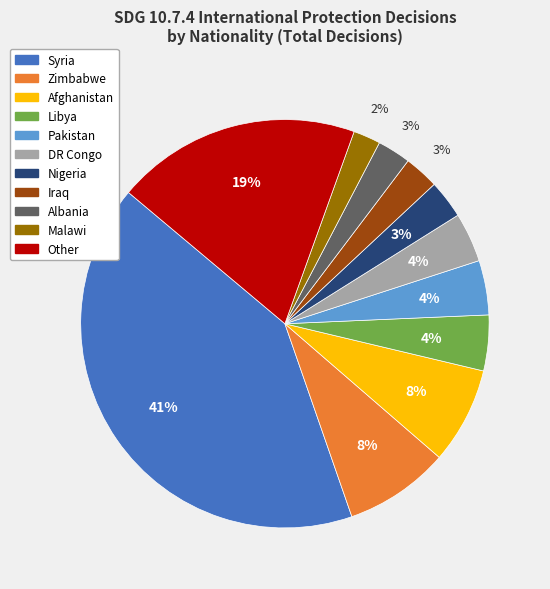

Do DR Congo and Afghanistan together represent more than half of the pie?

No